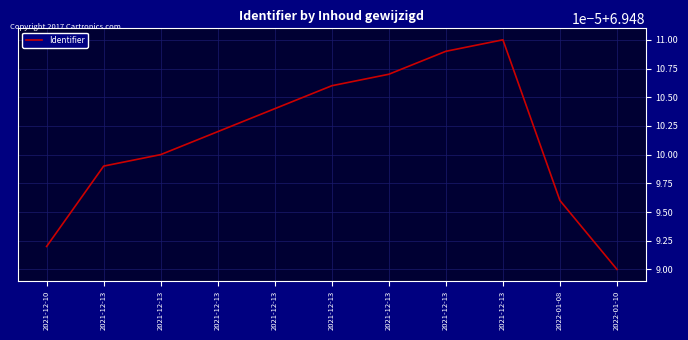

Count the values in the range 6 to 7.

11